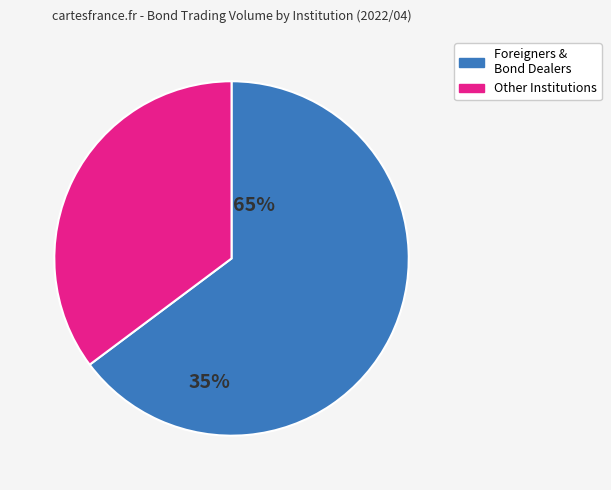

Does any single category account for the majority?

Yes